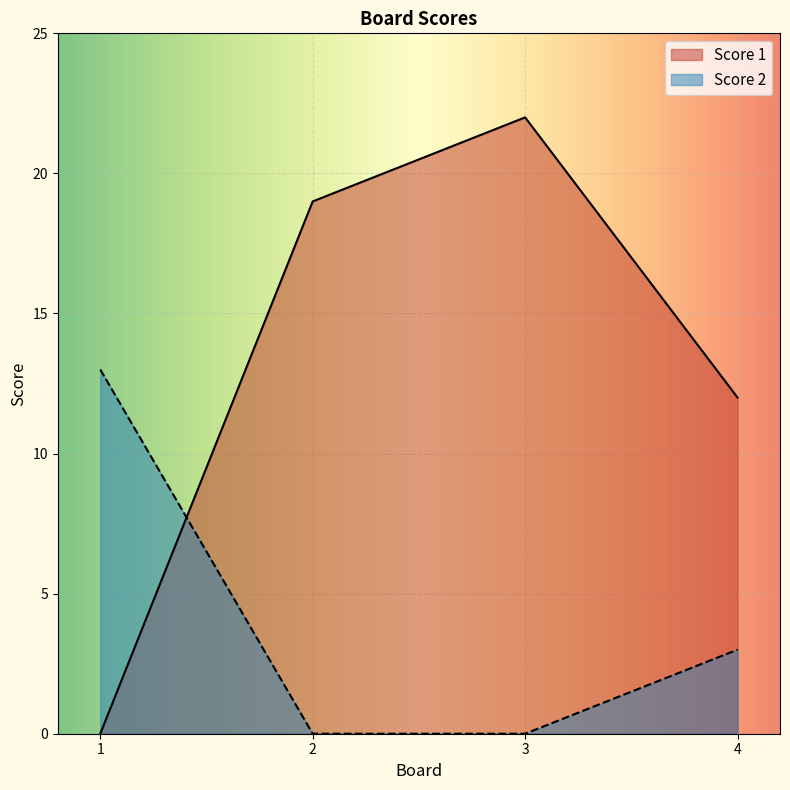

At which label is Score 2 closest to 6?

4